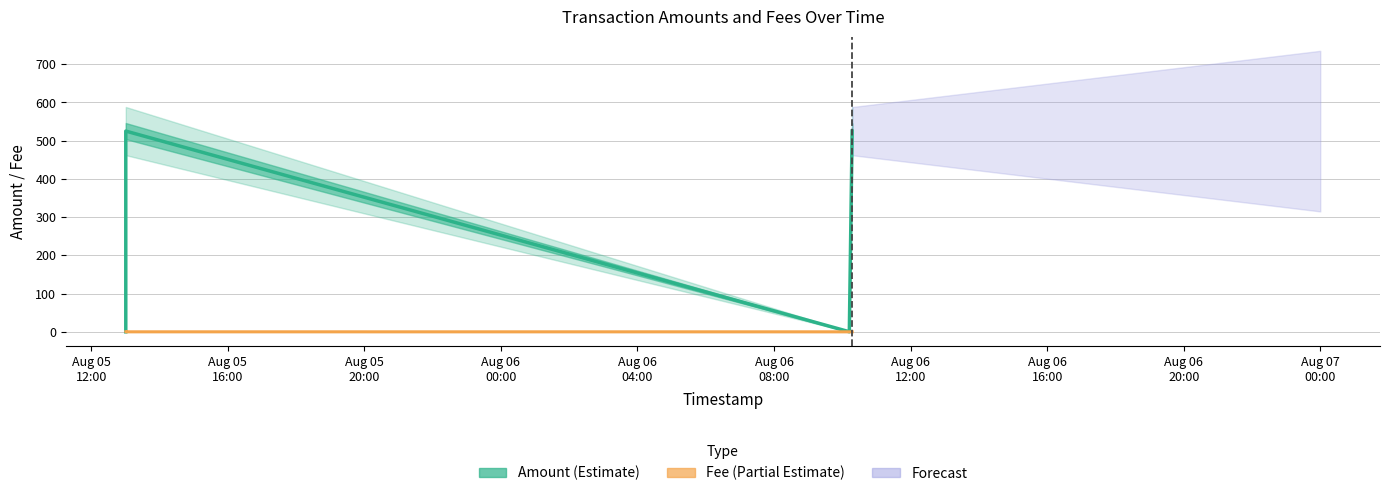

How many lines are shown in the chart?

2